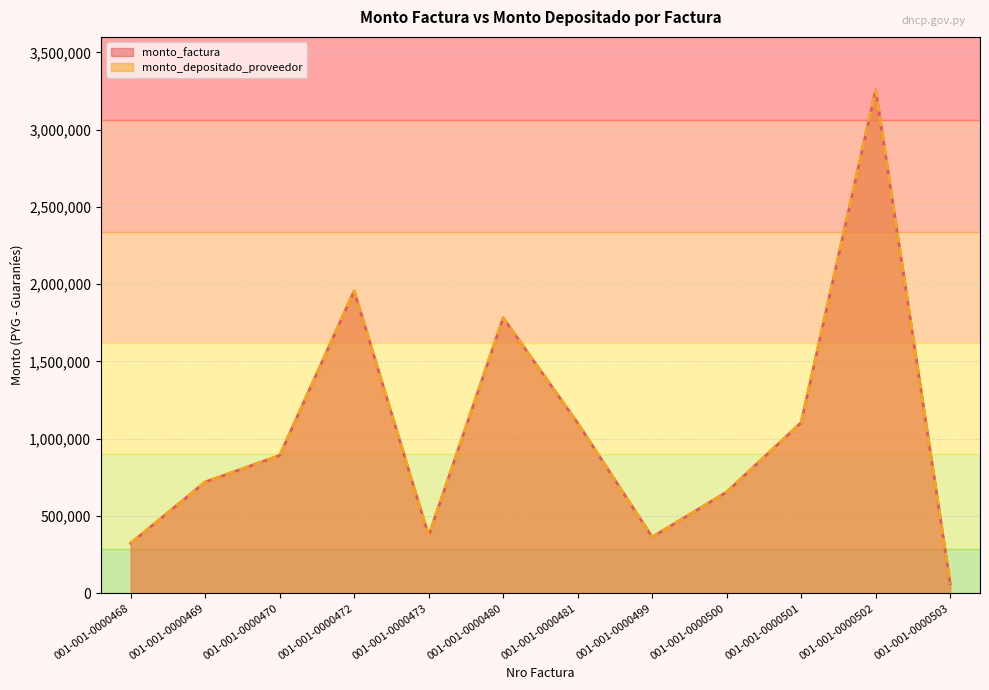

True or false: monto_factura and monto_depositado_proveedor intersect in this chart.

False